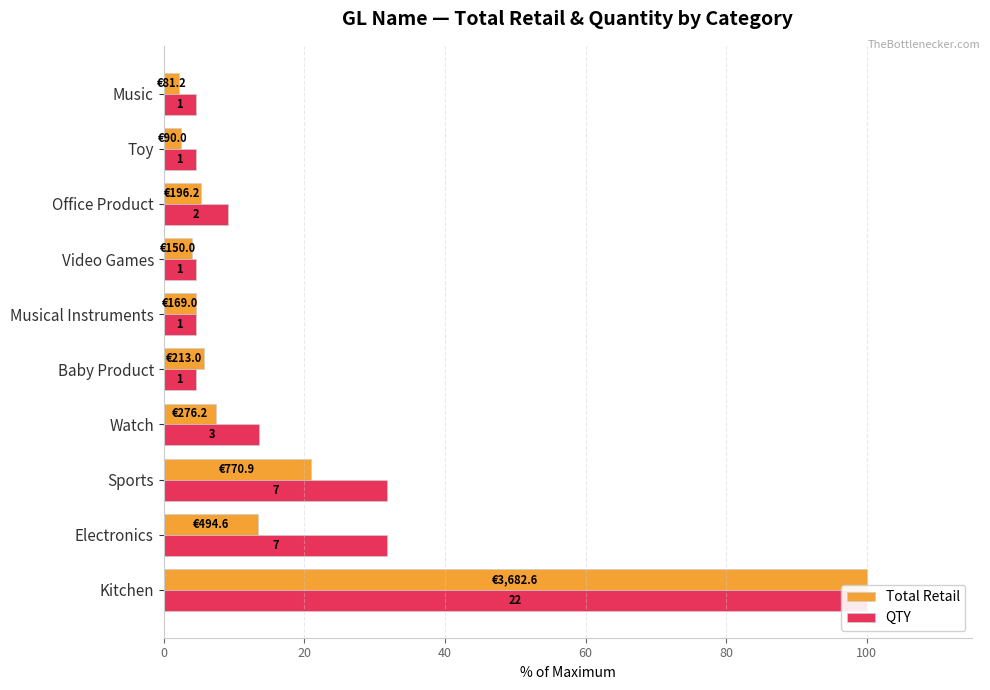

Between Kitchen and Office Product, which series saw the biggest shift?

Total Retail